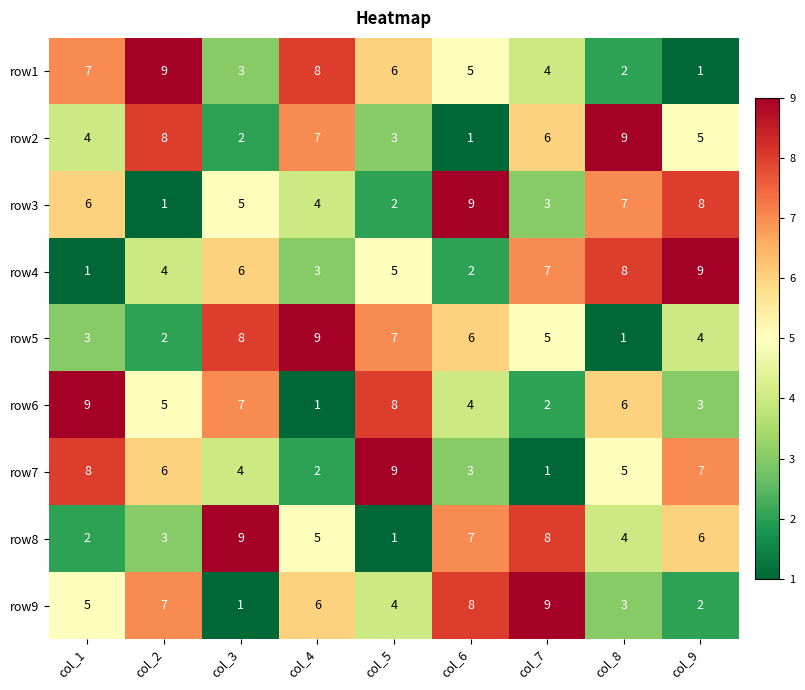

What is the maximum value for row1?

9